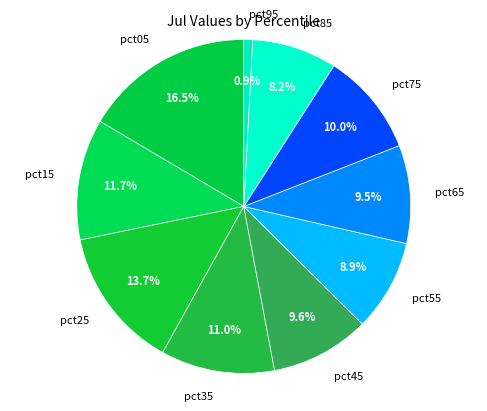

To the nearest percent, what is the combined percentage of pct65 and pct95?

10%